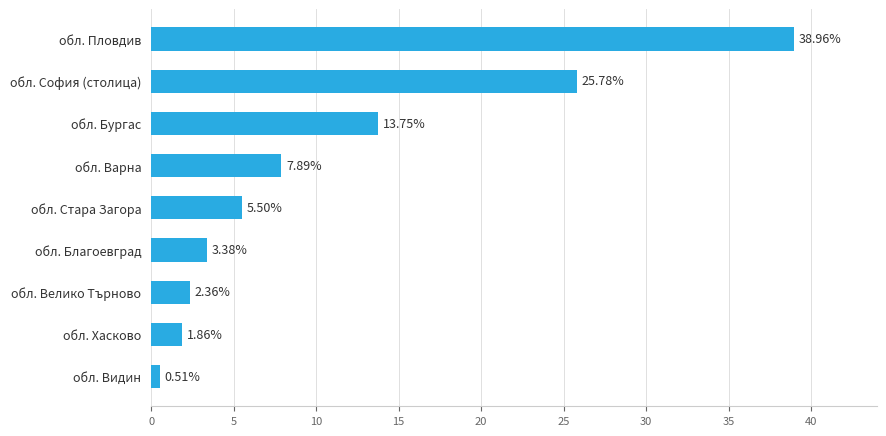

What is the label of the 6th bar from the bottom?

обл. Варна